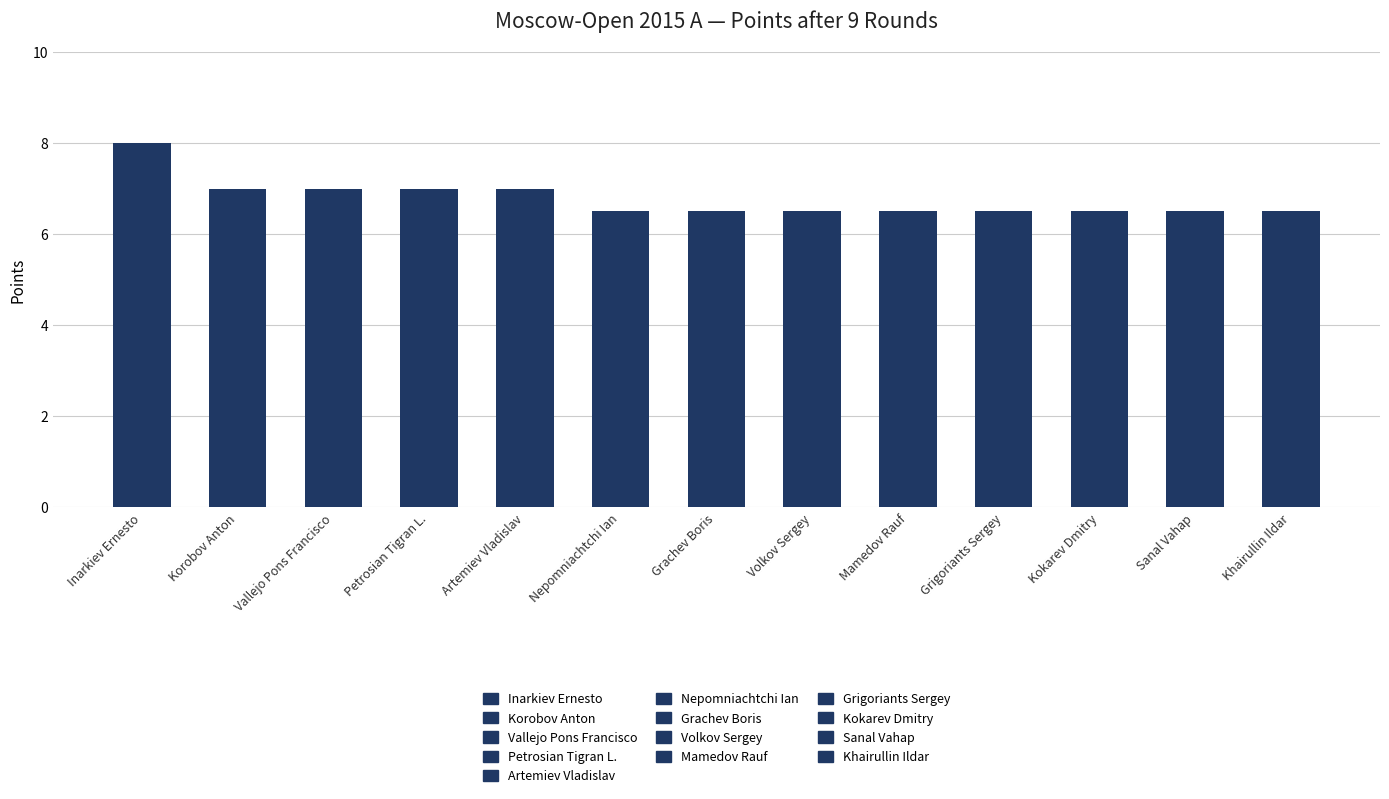

What is the value of the 10th bar from the left?

6.5